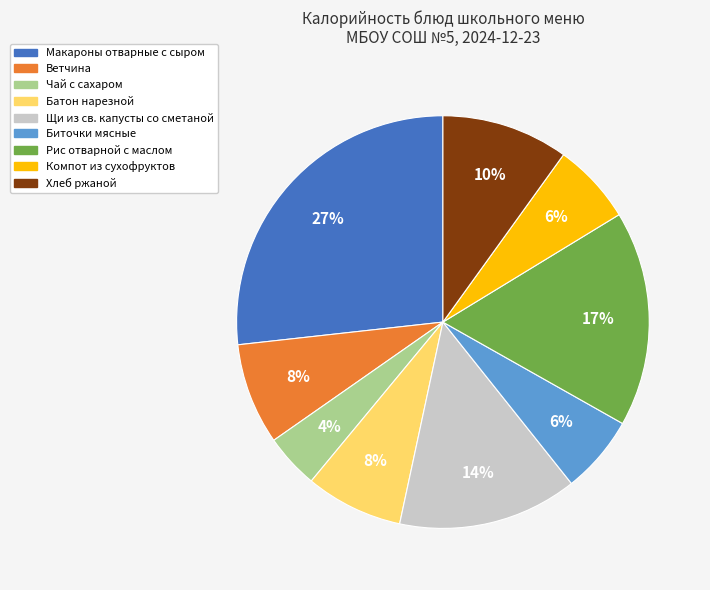

To the nearest percent, what is the difference between the Хлеб ржаной and Компот из сухофруктов slice percentages?

4%